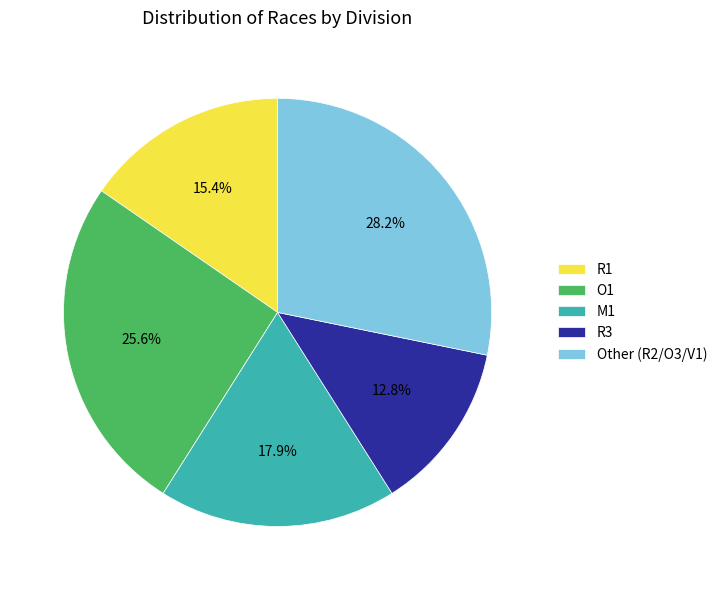

What percentage is the R1 slice, to the nearest percent?

15%